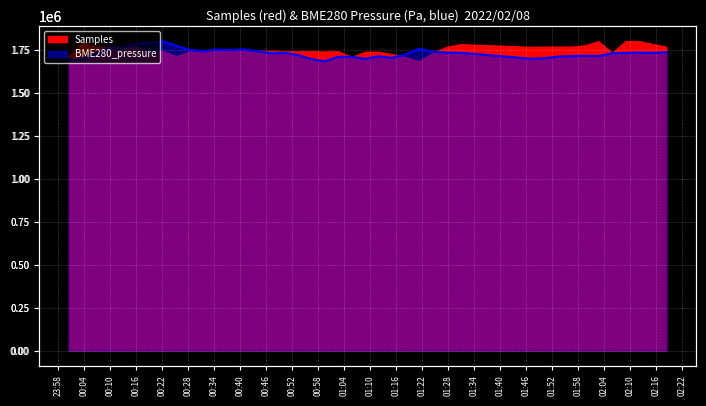

What is the greatest value displayed?

1802090.0